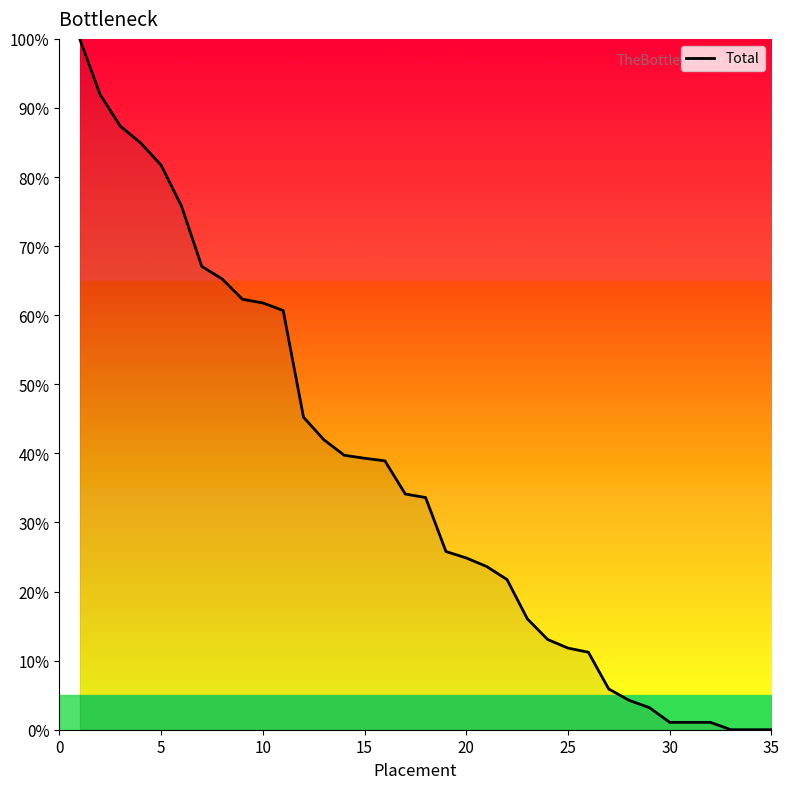

What is the difference between the maximum and minimum values?

100.0